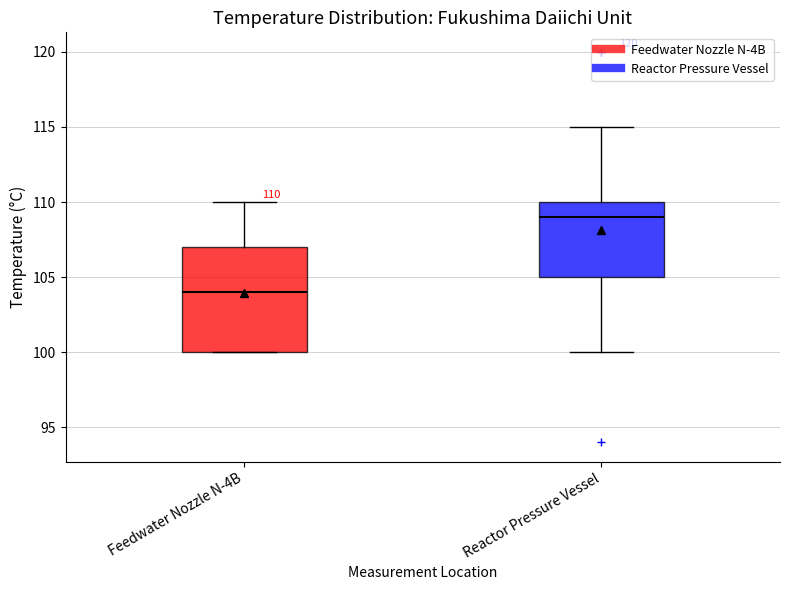

Comparing the boxes themselves (not the whiskers), which one is the tallest?

Feedwater Nozzle N-4B